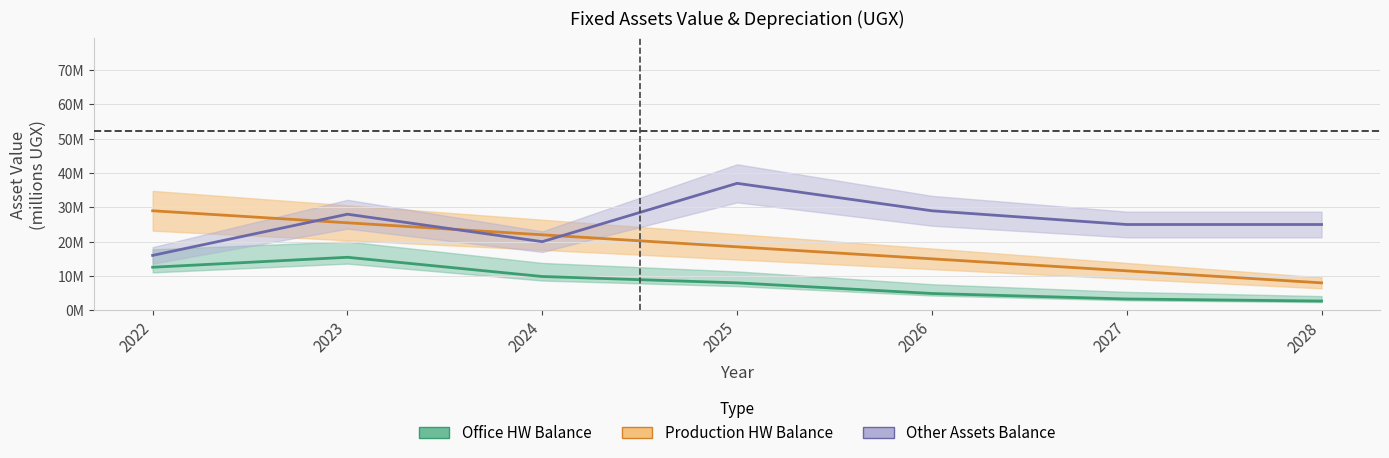

True or false: Office Hardware Balance and Production Hardware Balance intersect in this chart.

False